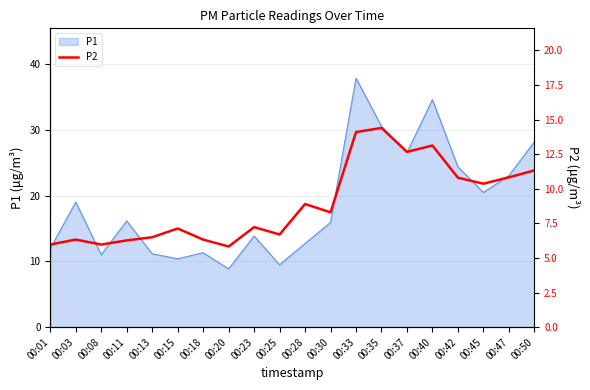

What is the maximum value for P1?

37.9